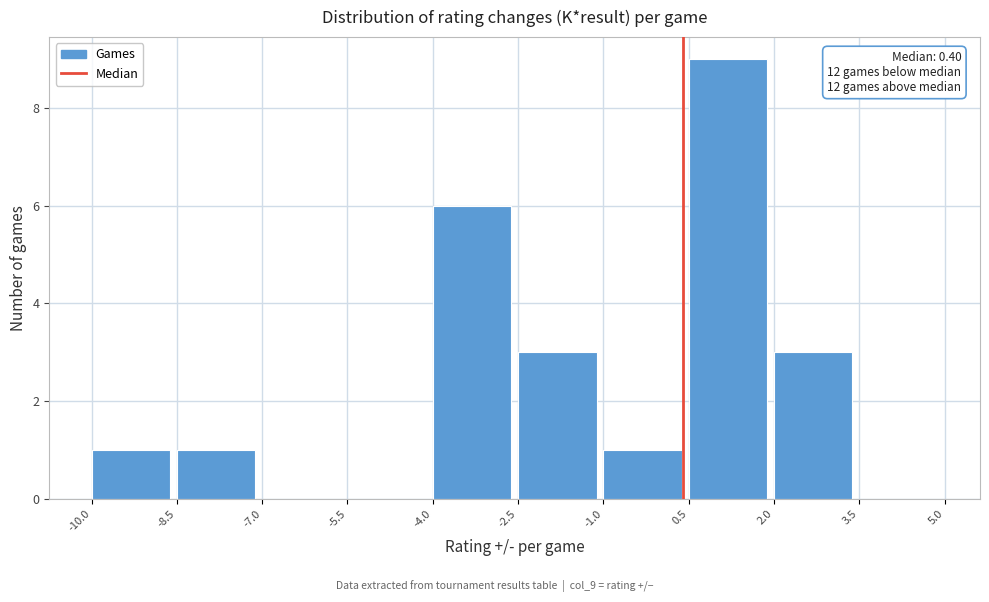

Over which range of the x-axis is the bar tallest?

0.5 to 2.0